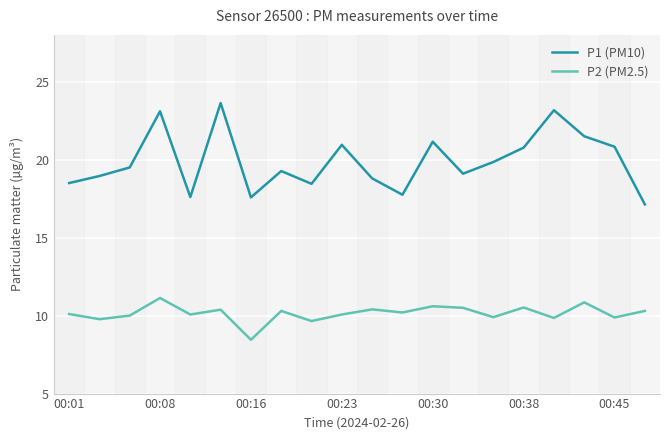

Which series has the widest spread of values?

P1 (PM10)